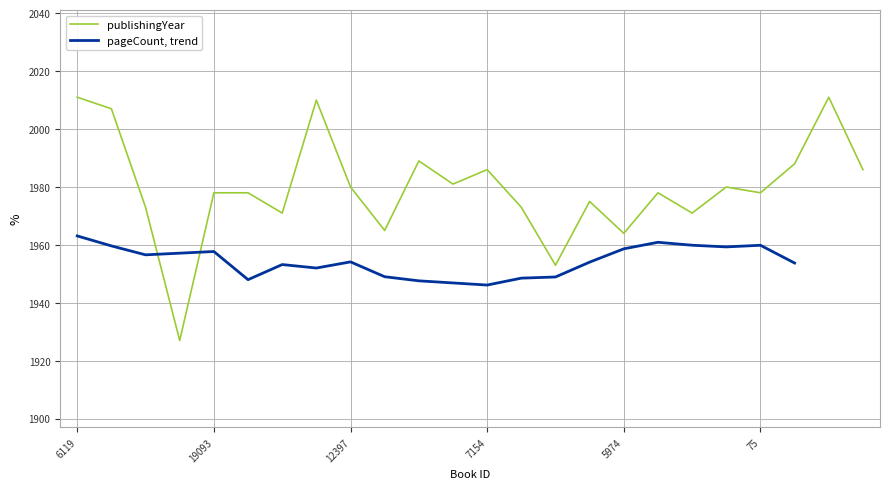

What is the sum of the values at 13174 and 9715?

3978